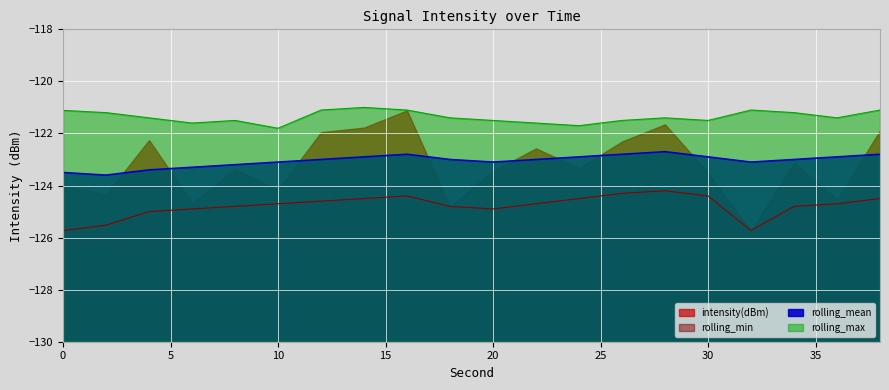

What is the average value of the rolling_mean series?

-123.0